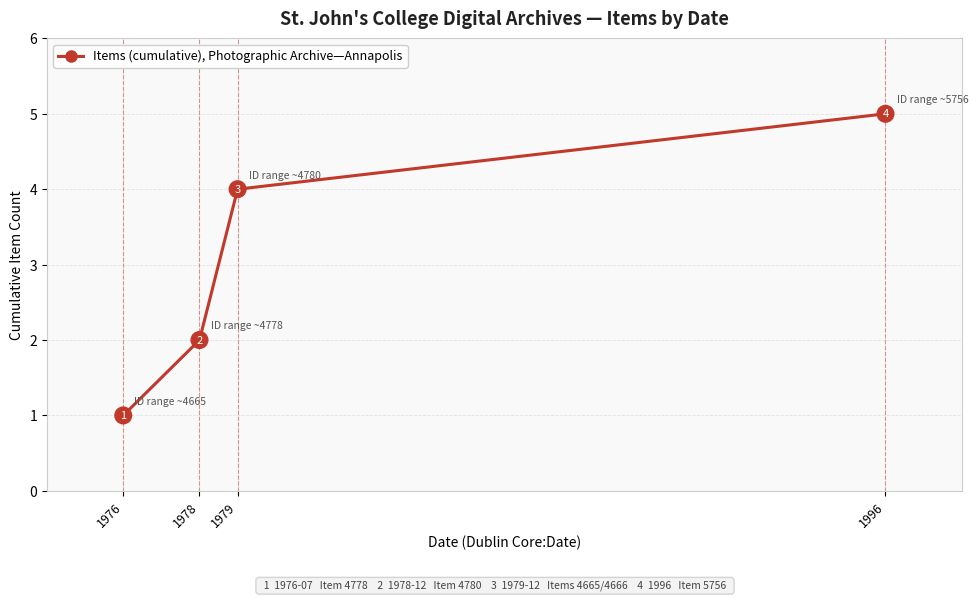

The chart shows a value of 2 at 1978. True or false?

True